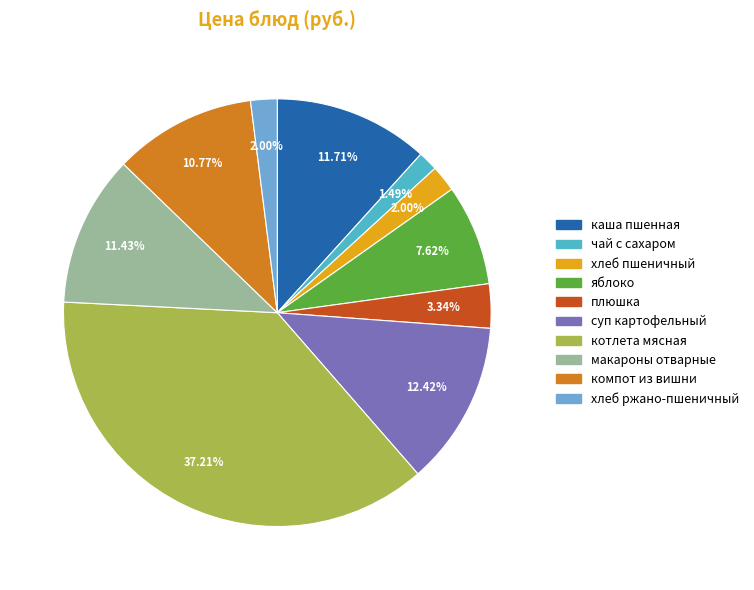

Which slice is the largest?

котлета мясная